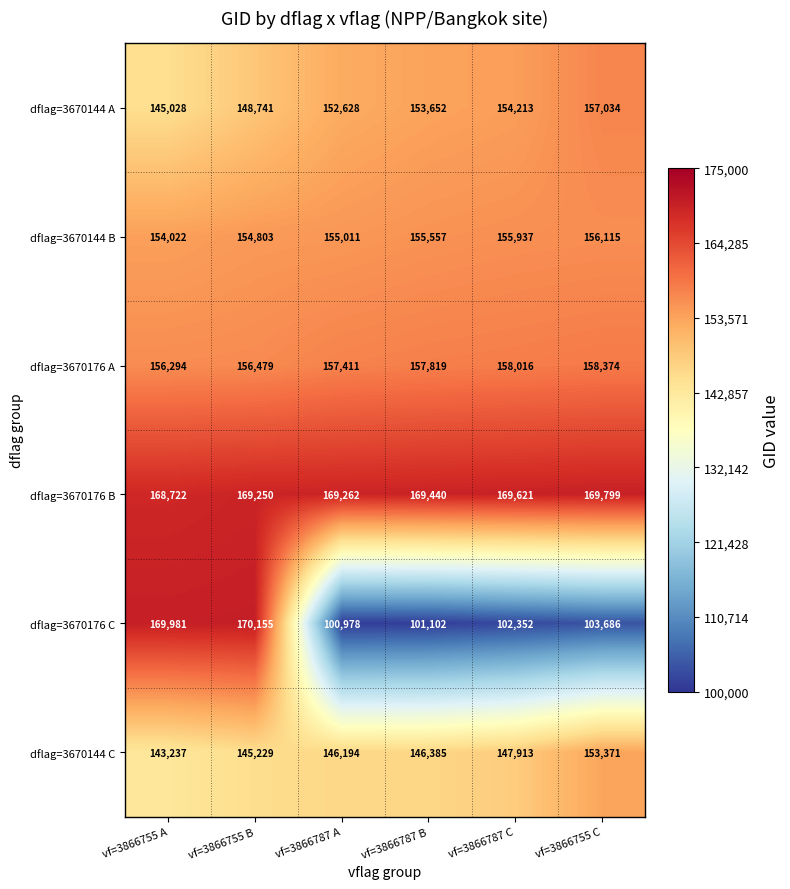

Rank the series at vf=3866787 C from highest to lowest value.

dflag=3670176 B, dflag=3670176 A, dflag=3670144 B, dflag=3670144 A, dflag=3670144 C, dflag=3670176 C